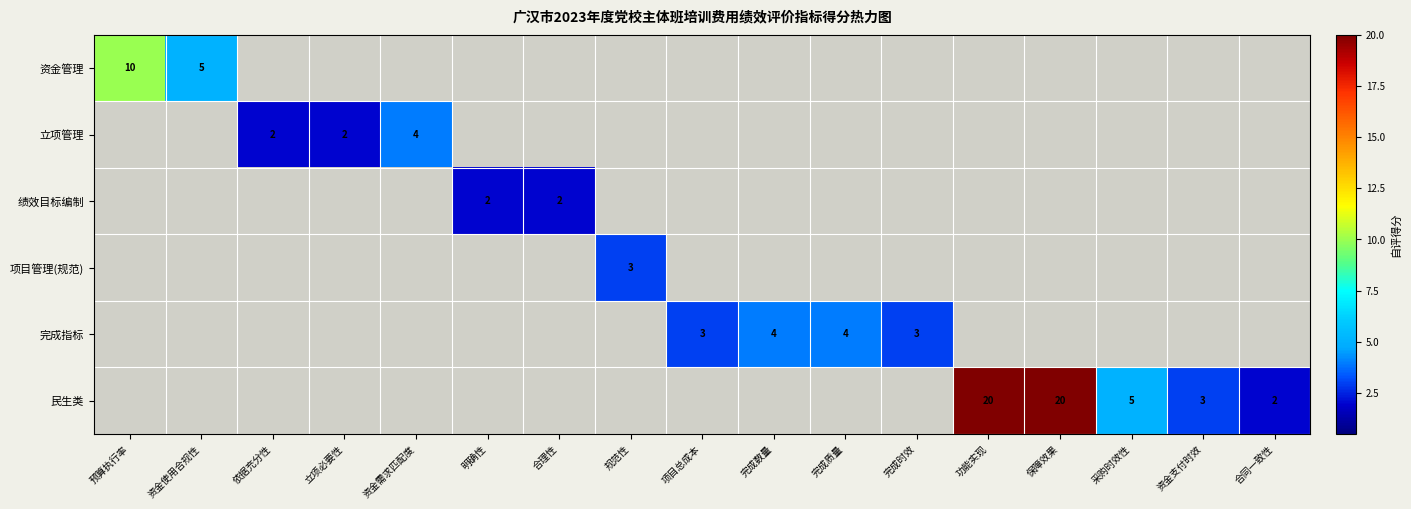

Is it true that 民生类 equals 20 at 保障效果?

True